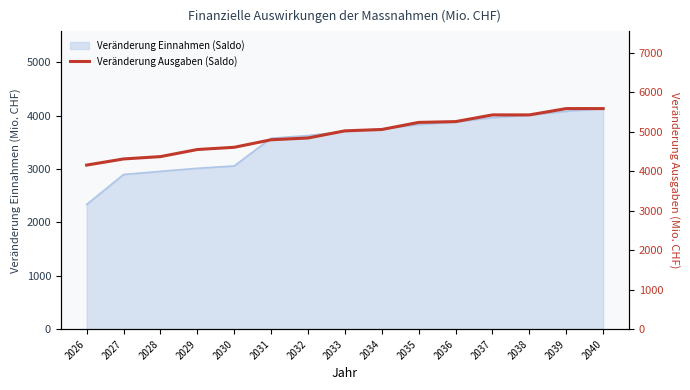

What is the maximum value shown in the chart?

5590